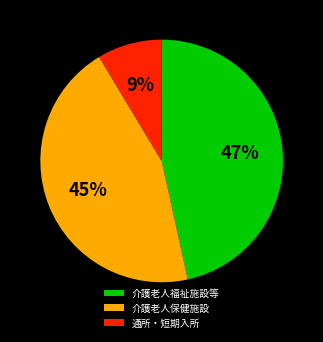

Is the sum of 介護老人福祉施設等 and 通所・短期入所 greater than half?

Yes